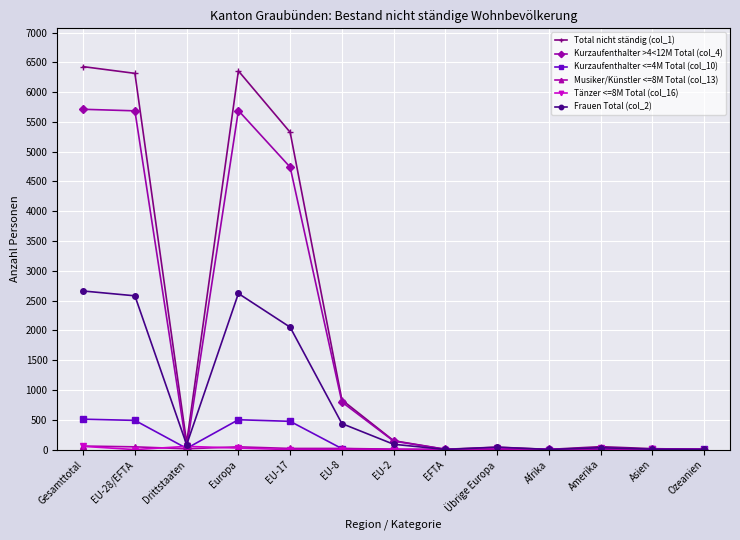

What is the total value across all series at Europa?

15239